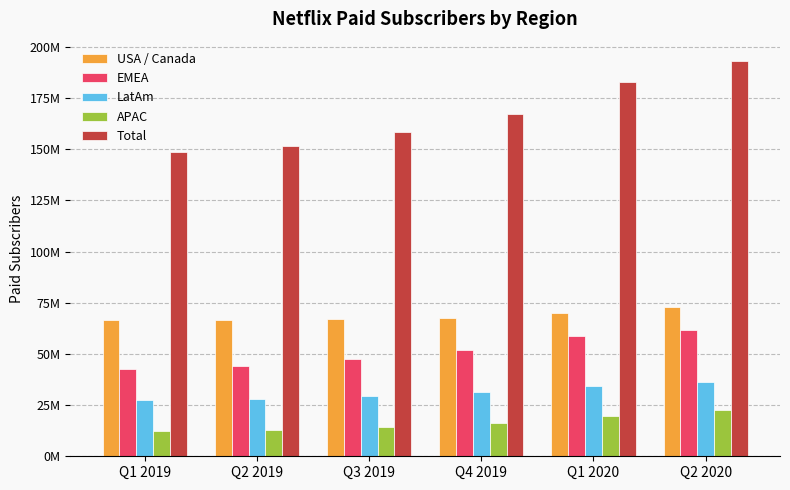

What are all the series names shown in the legend?

USA / Canada, EMEA, LatAm, APAC, Total